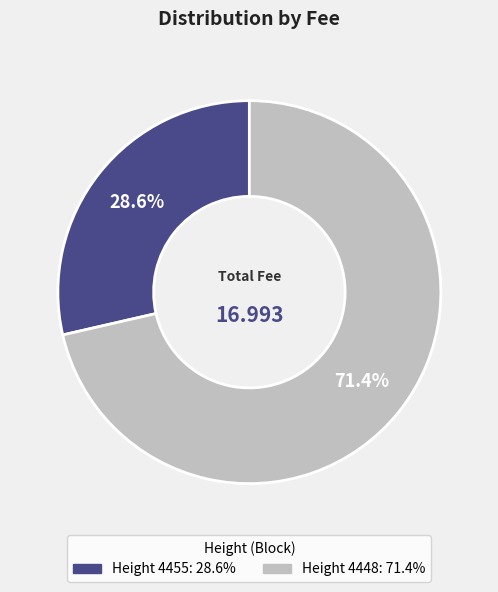

Is there any slice that represents more than half of the pie?

Yes